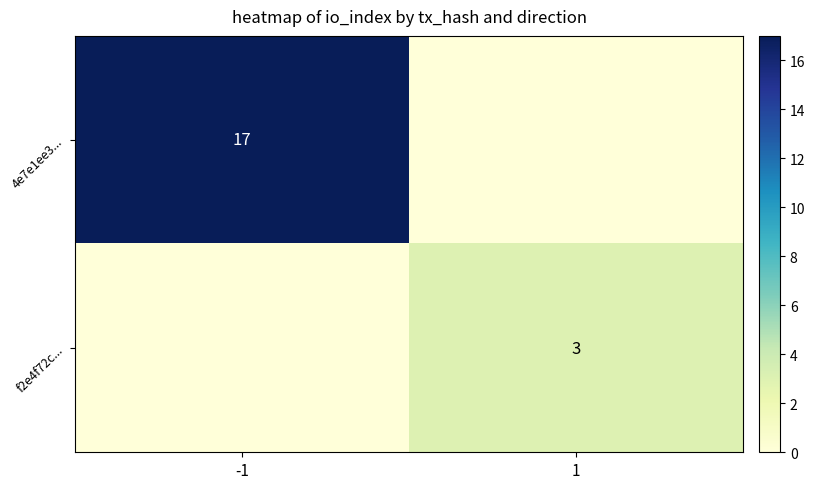

The value of f2e4f72c... at 1 is 2. True or false?

False